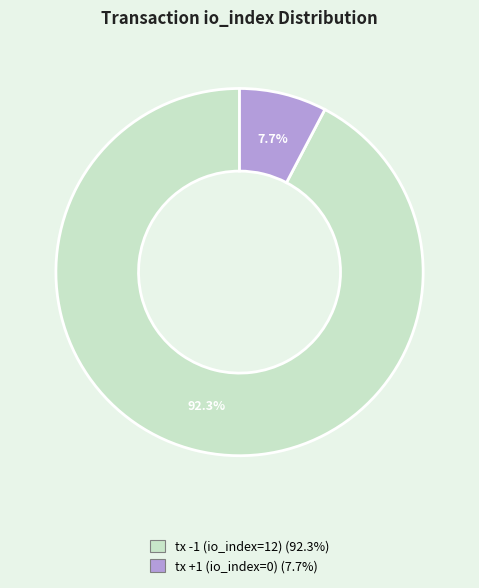

To the nearest percent, what is the combined percentage of tx +1 (io_index=0) and tx -1 (io_index=12)?

100%